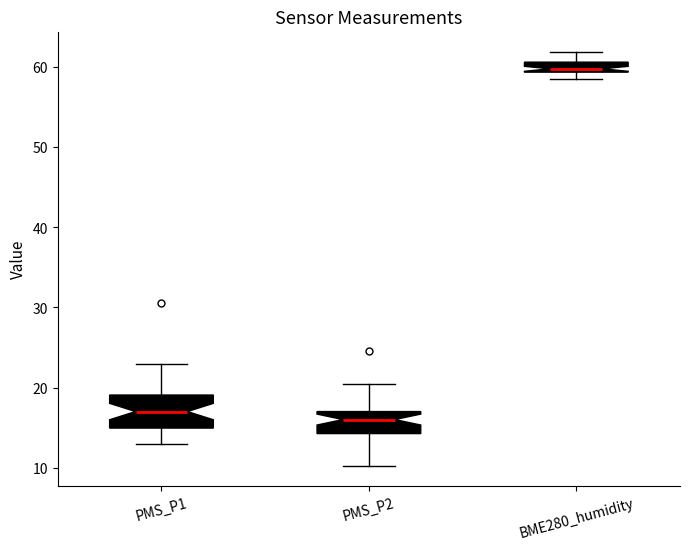

Where is the lower edge of the box for BME280_humidity on the y-axis? The values are not printed on the chart, so give them approximately, as read against the axis.

59